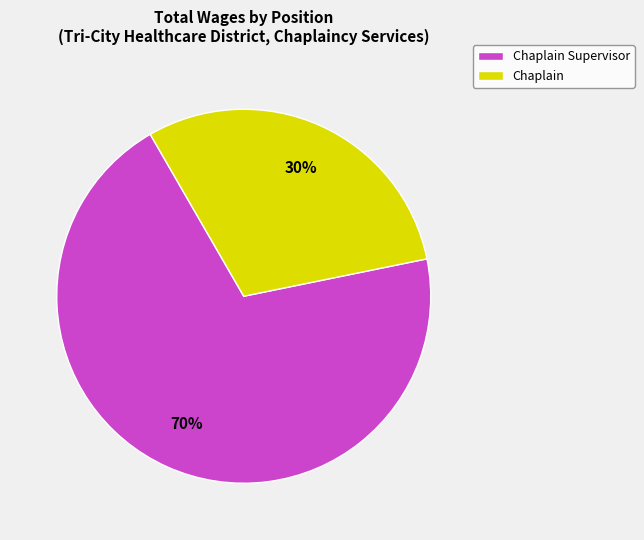

The Chaplain Supervisor slice represents 70% of the pie. True or false?

True